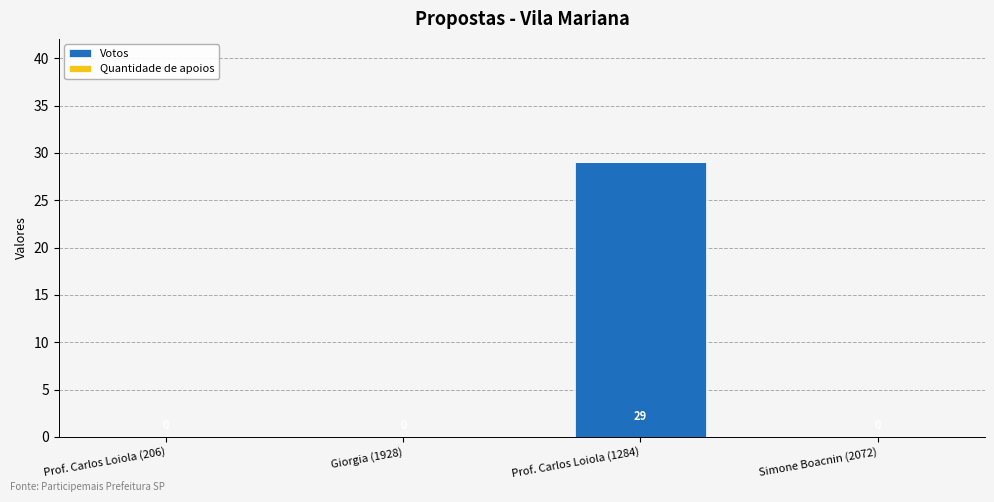

The value at Simone Boacnin (2072) is 0. True or false?

True